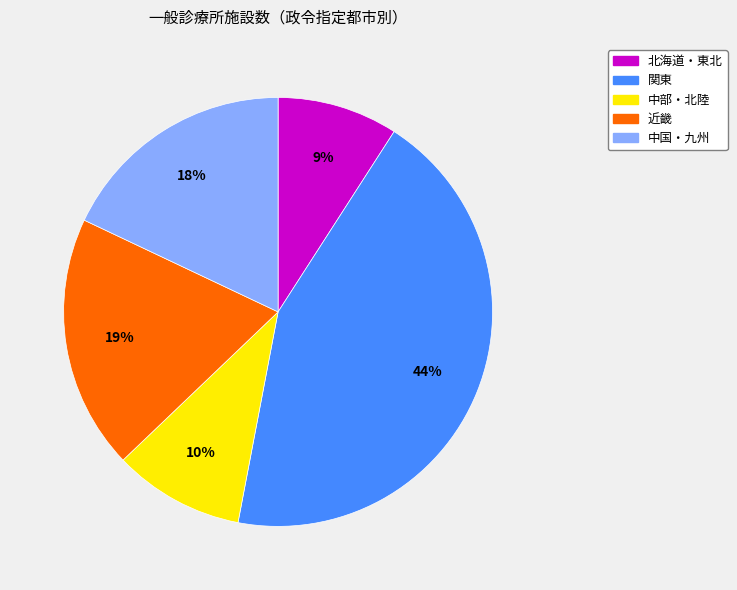

To the nearest percent, what portion does 中国・九州 represent?

18%